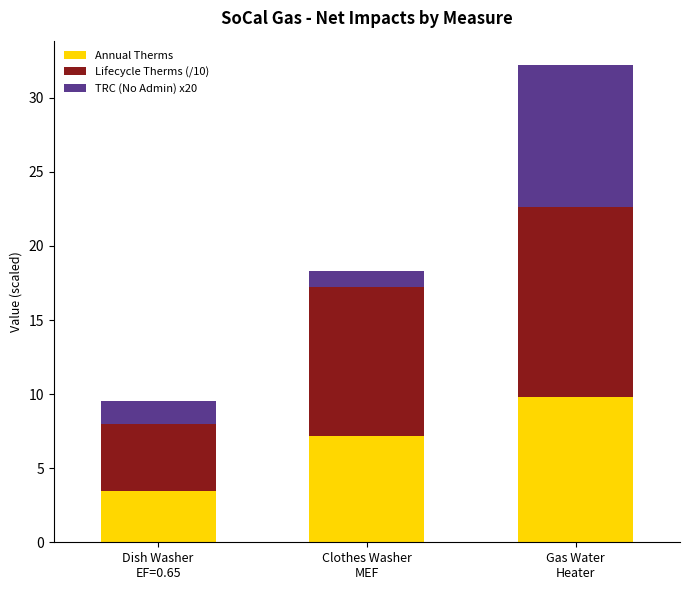

Are the bars horizontal?

No